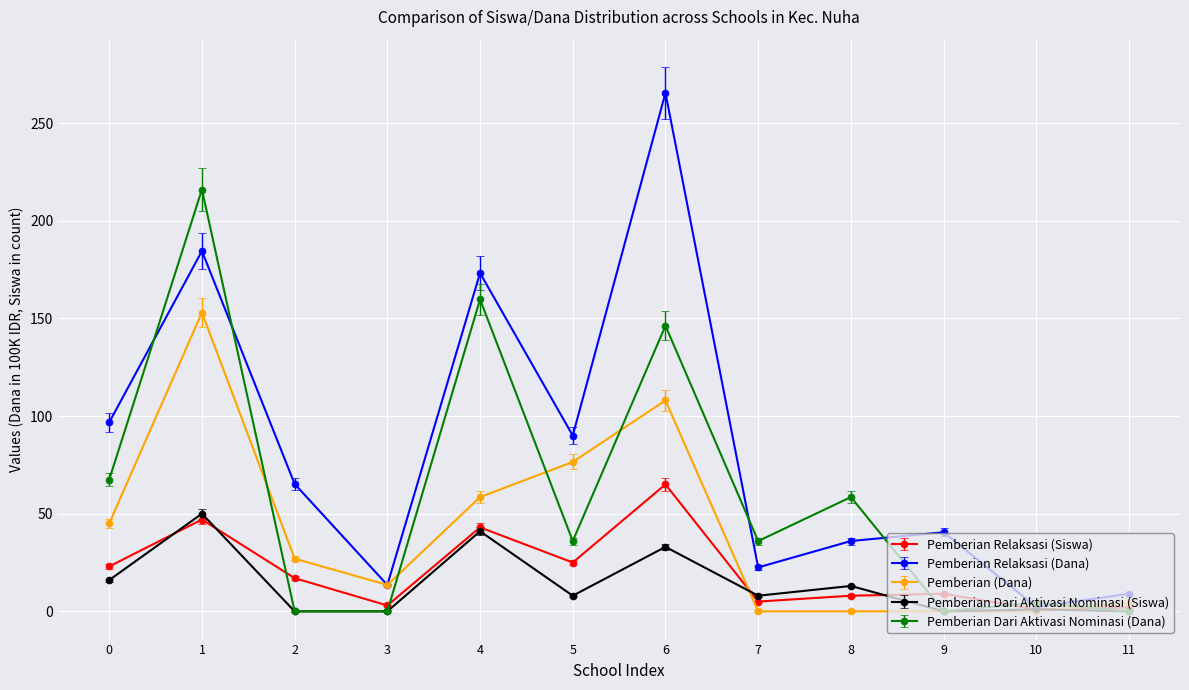

What is the maximum value shown in the chart?

265.5